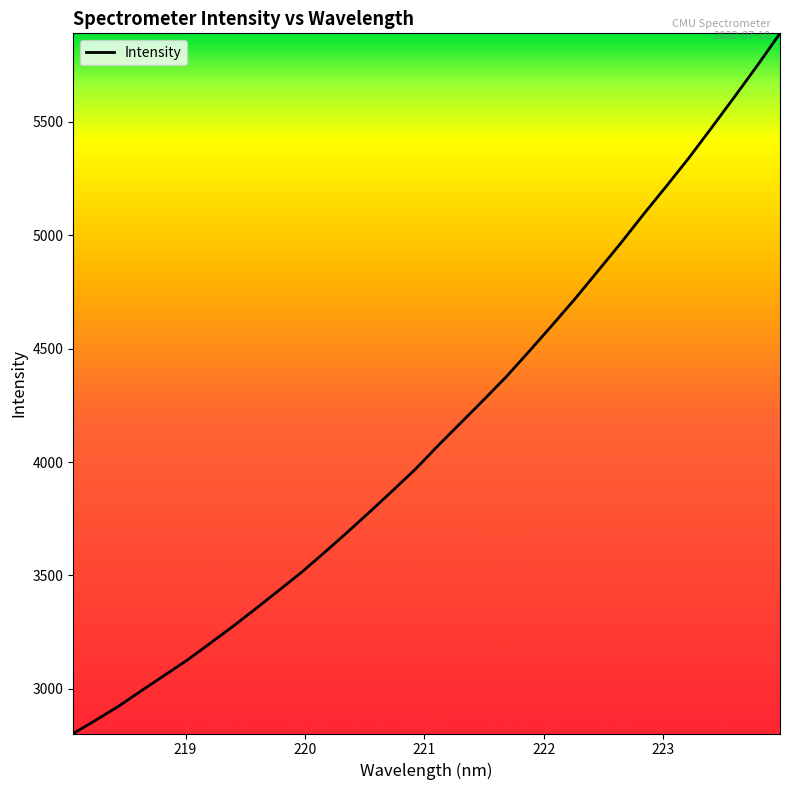

What is the minimum value shown in the chart?

2802.9